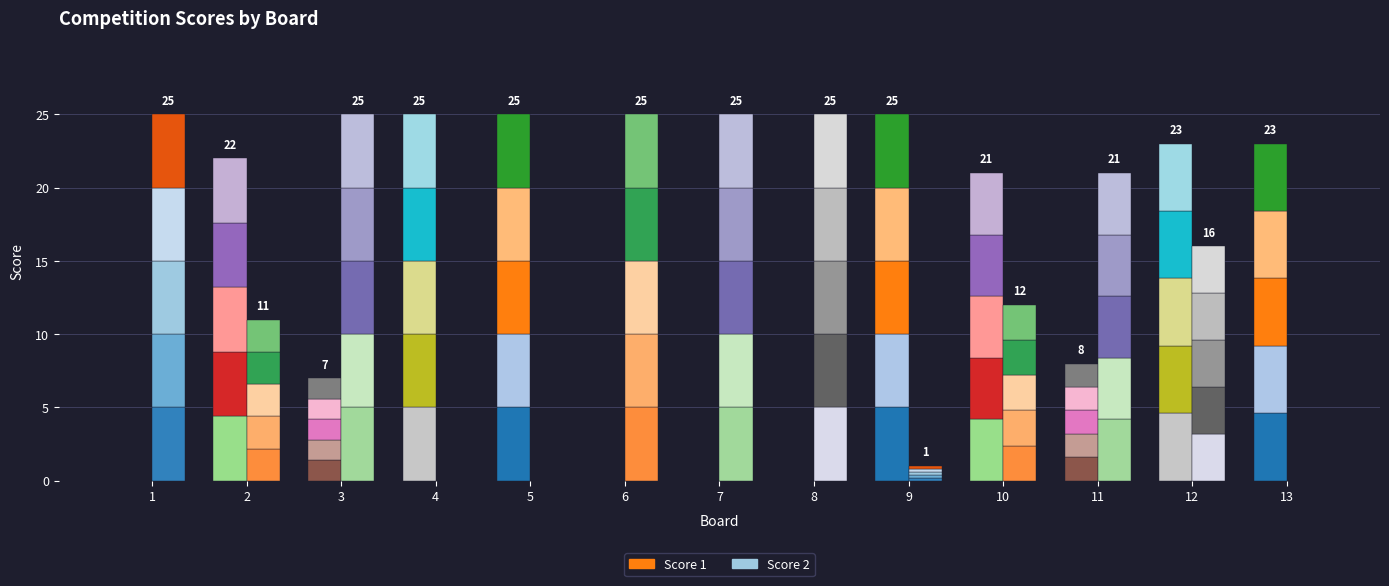

What is the average value of the Score 1 series?

14